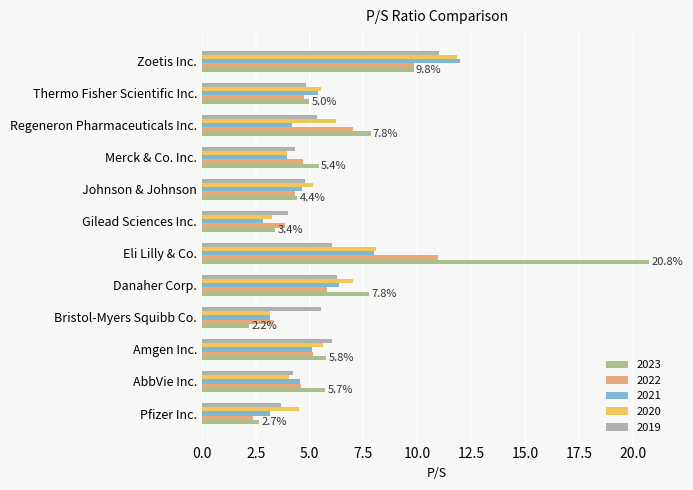

Is it true that 2023 equals 11.0 at Danaher Corp.?

False